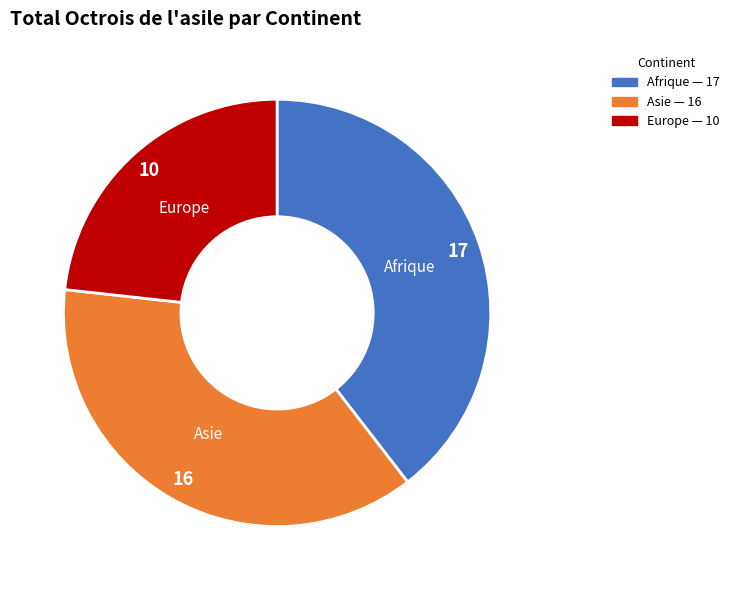

Approximately how many times larger is the value at Asie compared to Afrique?

0.9